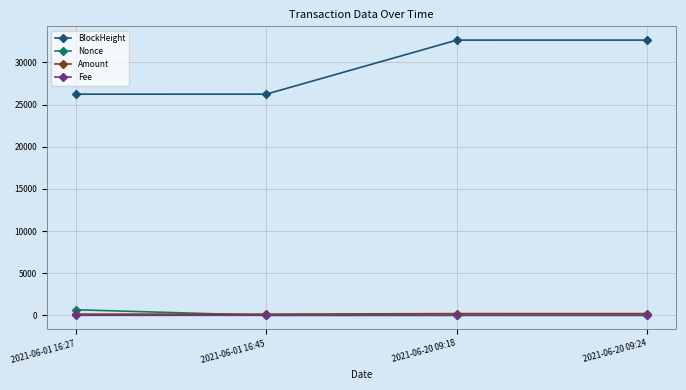

True or false: BlockHeight and Fee intersect in this chart.

False